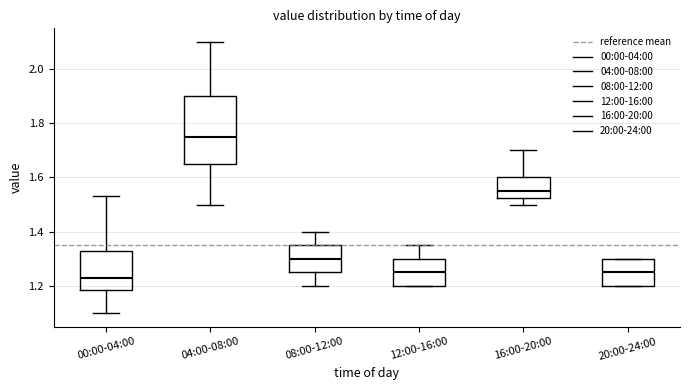

Reading left to right, transcribe this box plot: for each box, give where its median line is, the range the box spans, and where its two whiskers end, as read against the y-axis. The values are not printed on the chart, so give them approximately, as read against the axis.

00:00-04:00: median 1.24, box 1.18 to 1.34, whiskers 1.10 to 1.54
04:00-08:00: median 1.76, box 1.66 to 1.90, whiskers 1.50 to 2.10
08:00-12:00: median 1.30, box 1.26 to 1.36, whiskers 1.20 to 1.40
12:00-16:00: median 1.26, box 1.20 to 1.30, whiskers 1.20 to 1.36
16:00-20:00: median 1.56, box 1.52 to 1.60, whiskers 1.50 to 1.70
20:00-24:00: median 1.26, box 1.20 to 1.30, whiskers 1.20 to 1.30